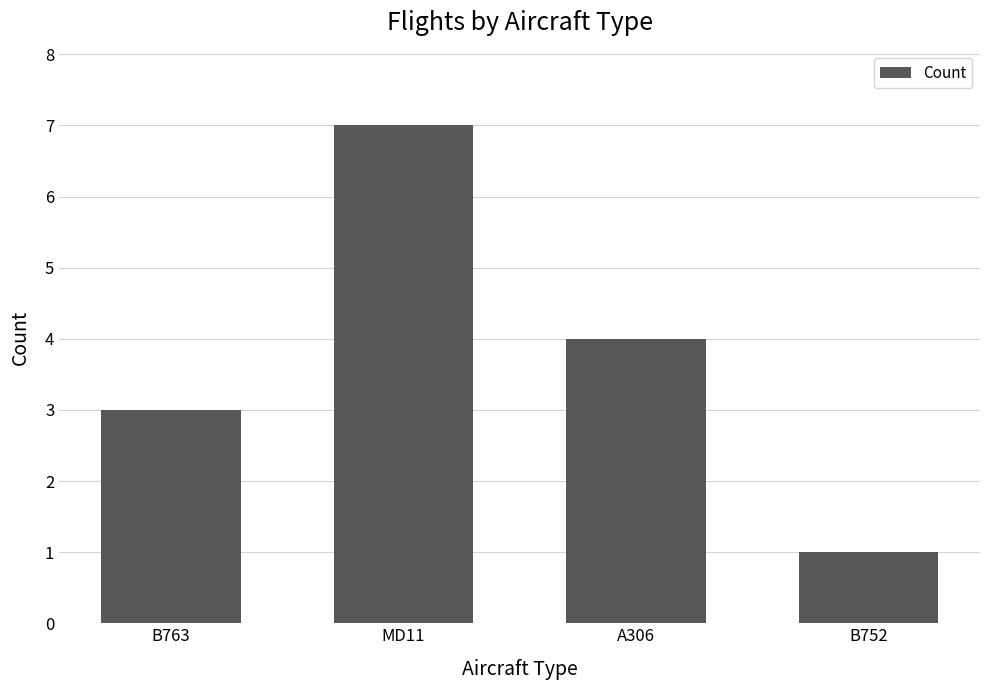

What is the sum of the values at MD11 and B752?

8